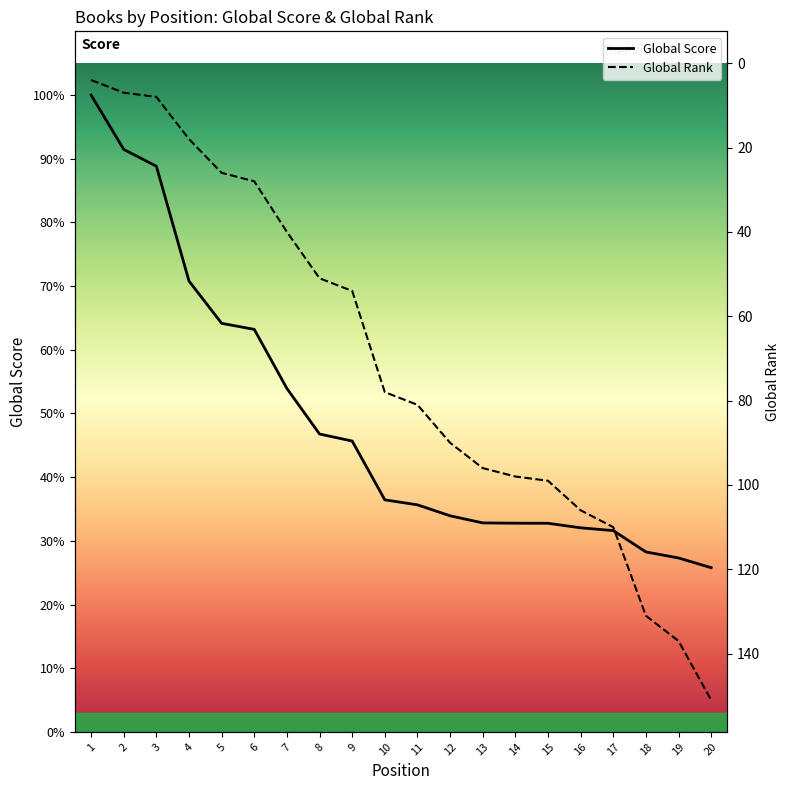

Which category has the lowest value in the Global Score series?

20